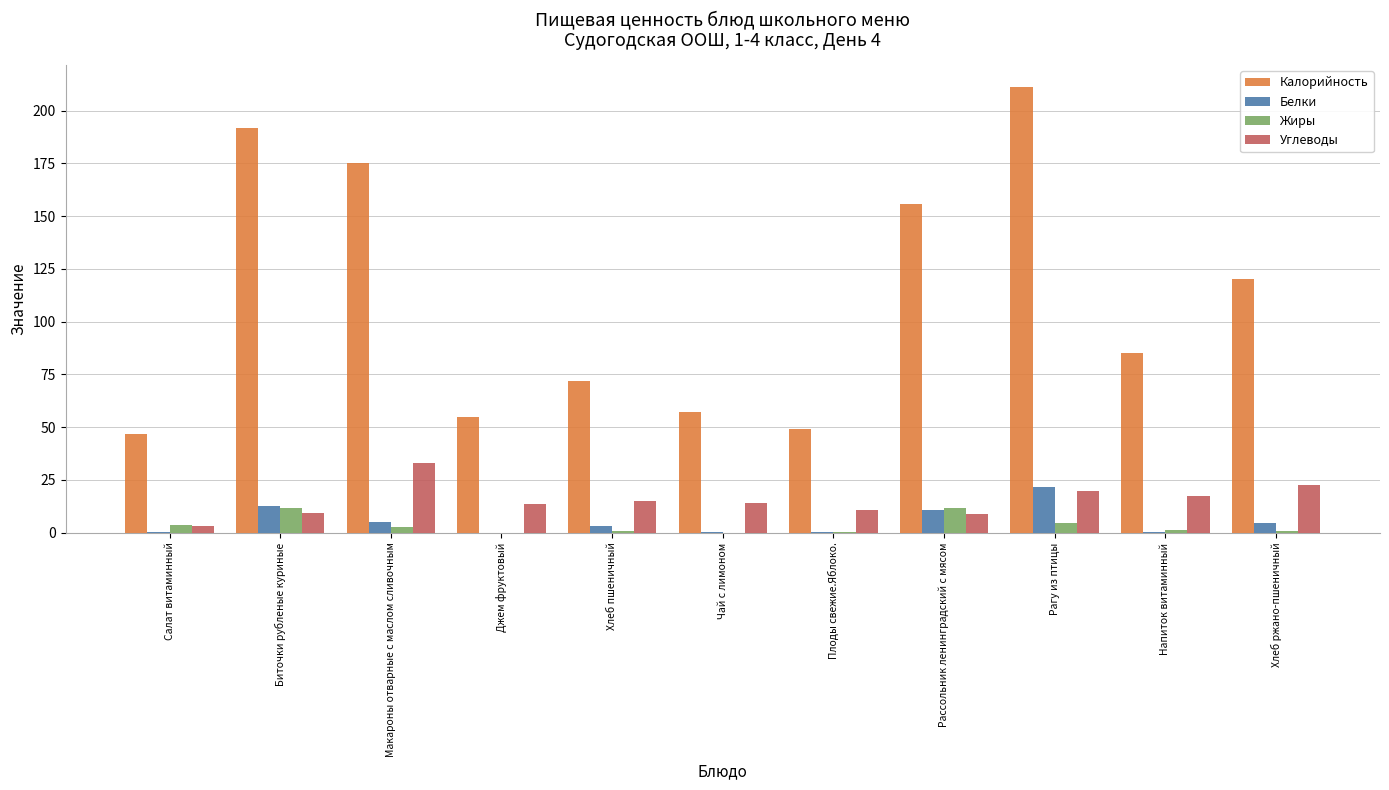

Which series changed the most between Рагу из птицы and Напиток витаминный?

Калорийность